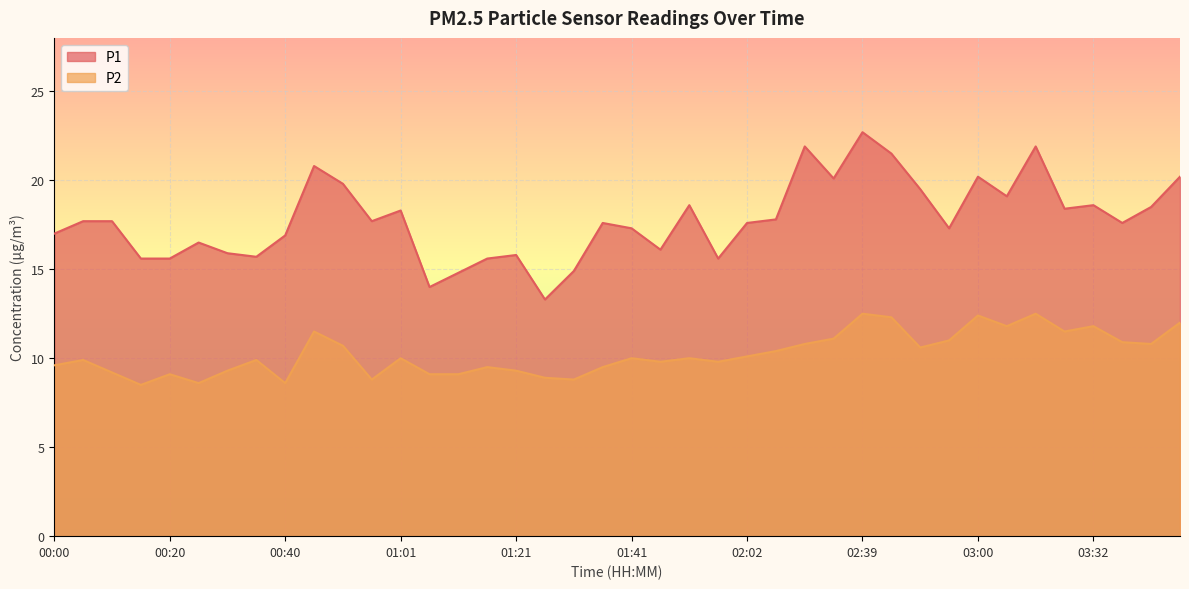

True or false: P2 and P1 cross at least once.

False